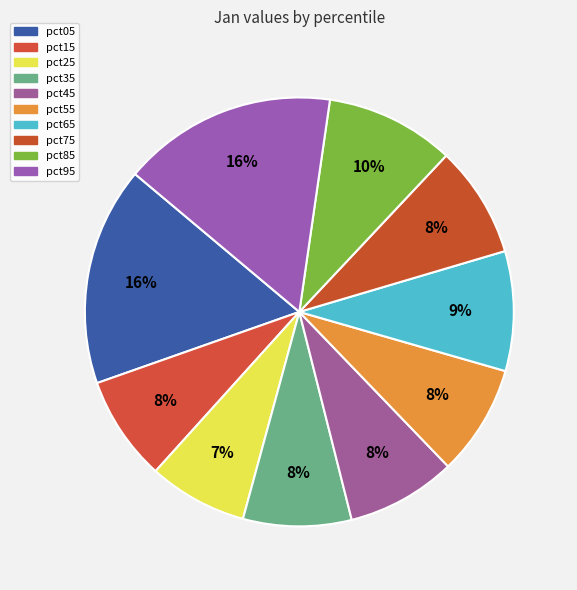

What is the largest slice in the pie chart?

pct05